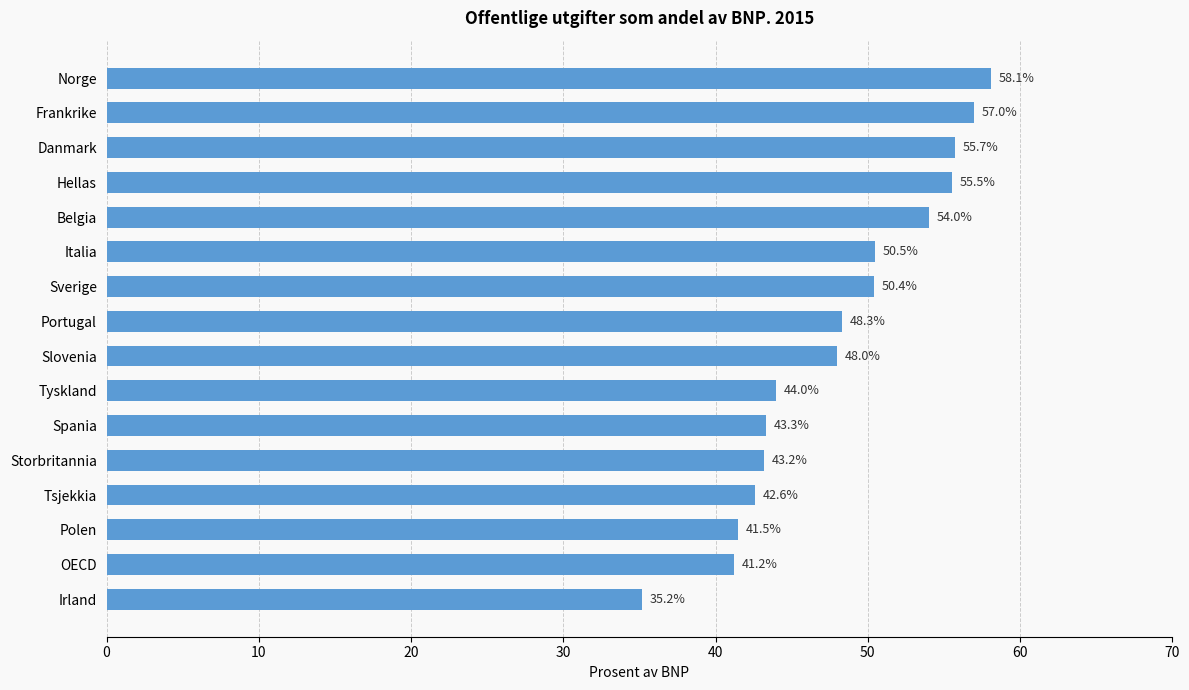

What is the change in value from Norge to Spania?

-14.8